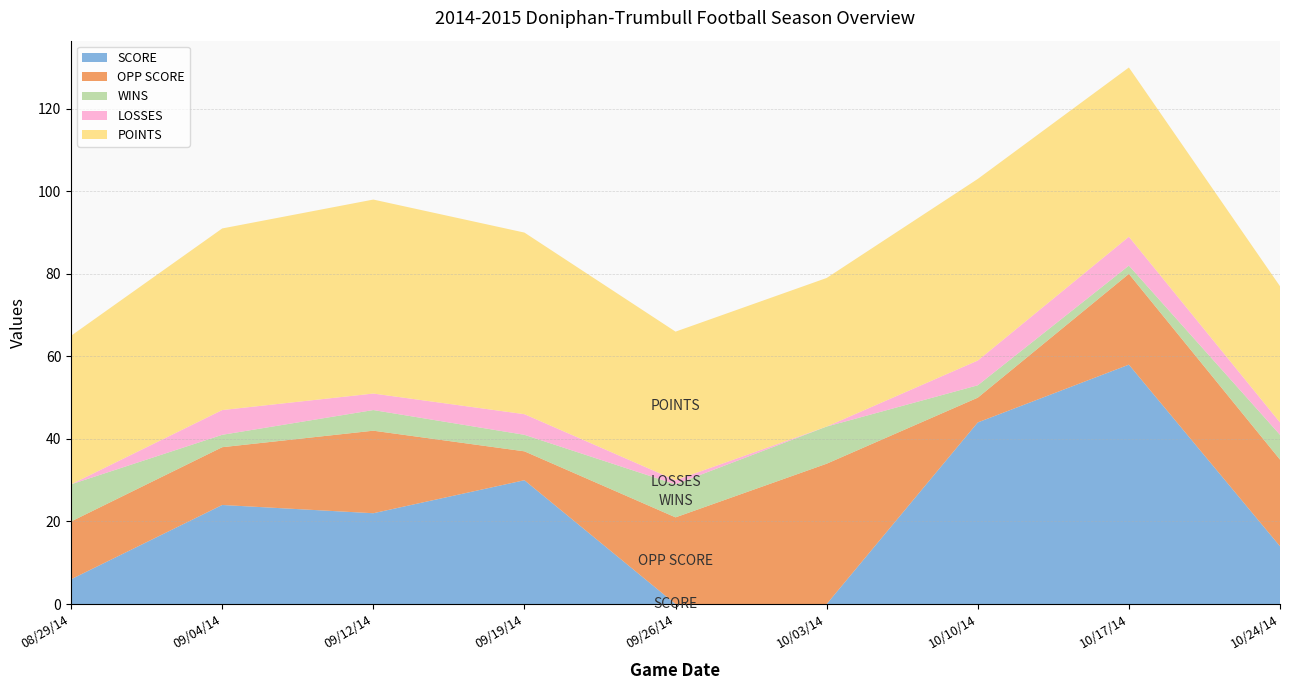

Reading left to right, extract all data points from this chart.

SCORE: 6	24	22	30	0	0	44	58	14
OPP SCORE: 14	14	20	7	21	34	6	22	21
WINS: 9	3	5	4	8	9	3	2	6
LOSSES: 0	6	4	5	1	0	6	7	3
POINTS: 36	44	47	44	36	36	44	41	33